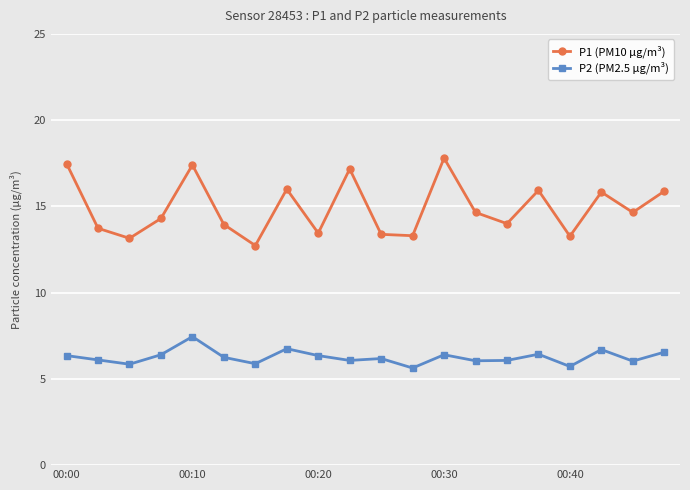

What is the value of the P1 (PM10 µg/m³) point at the 20th from the left?

15.9